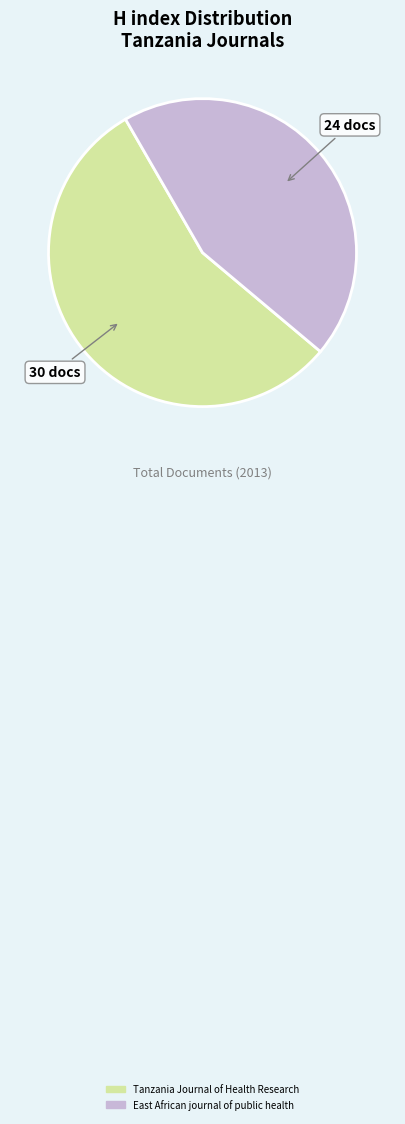

Which has a higher value, Tanzania Journal of Health Research or East African journal of public health?

Tanzania Journal of Health Research